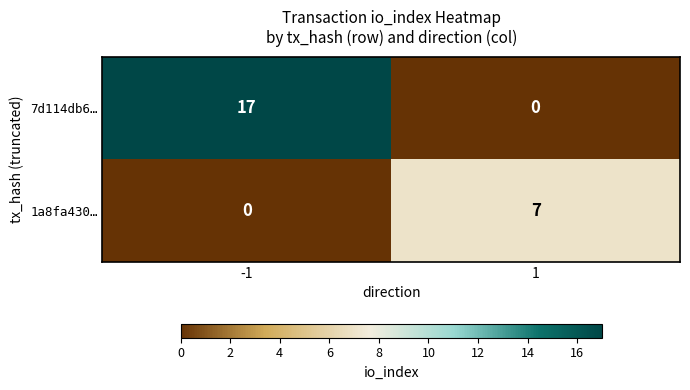

The value of 1a8fa430… at -1 is 0. True or false?

True